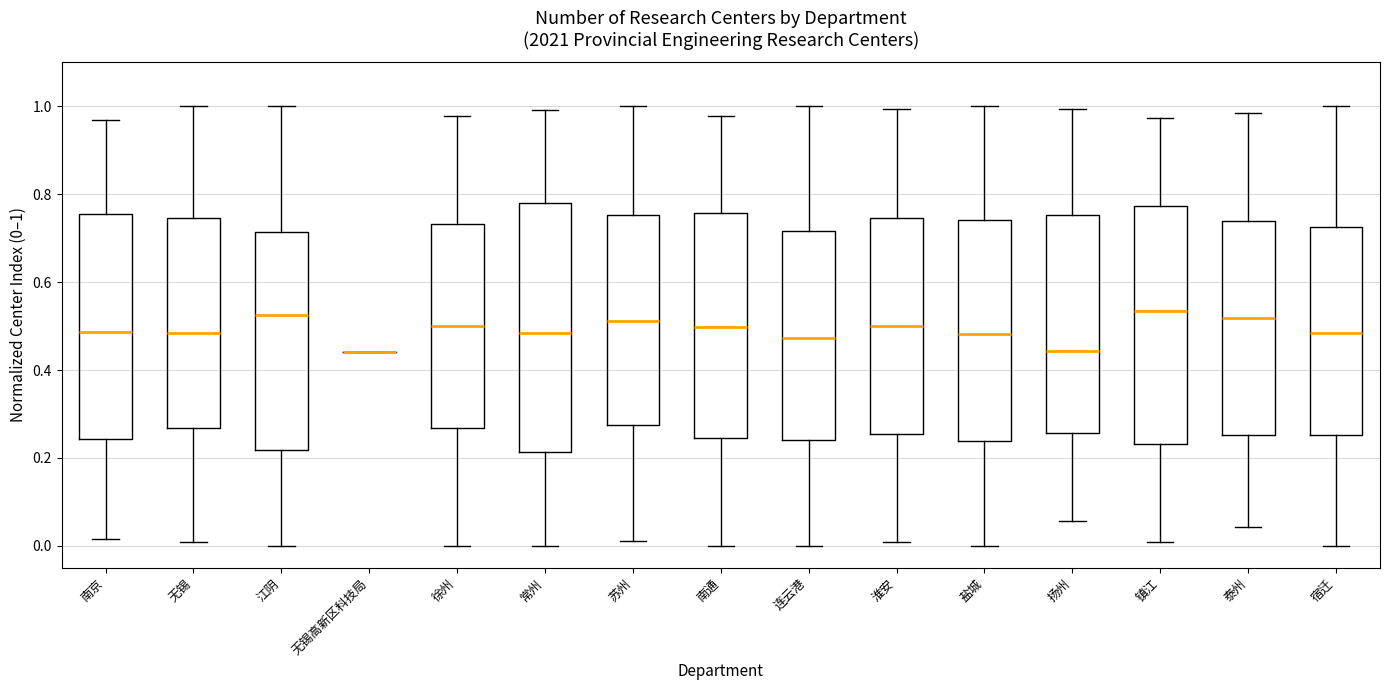

Where does the lower whisker of the box for 盐城 end on the y-axis? The values are not printed on the chart, so give them approximately, as read against the axis.

0.00